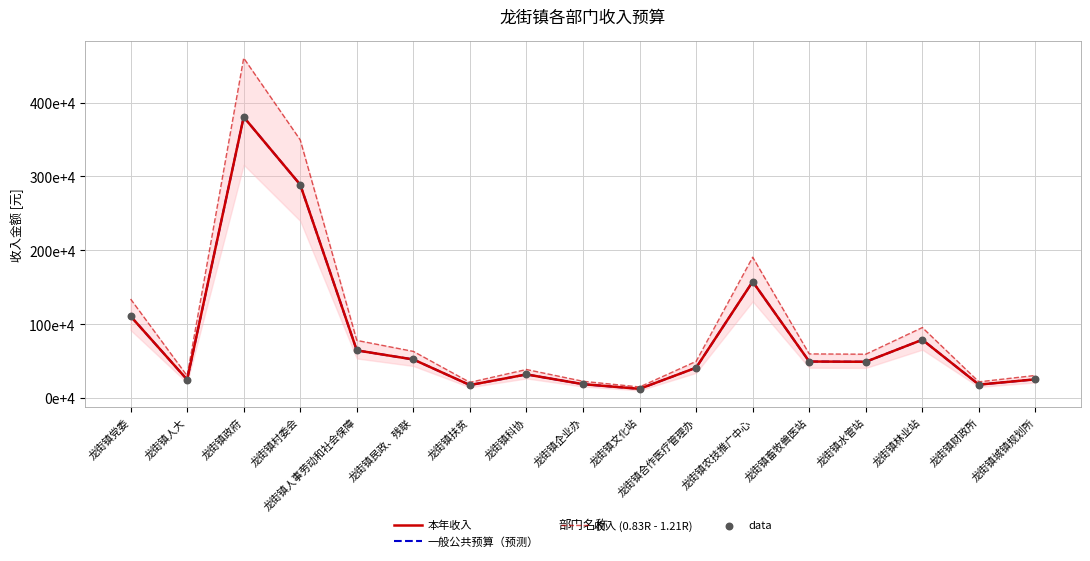

Which series reaches the maximum Y coordinate?

收入 (0.83R - 1.21R)